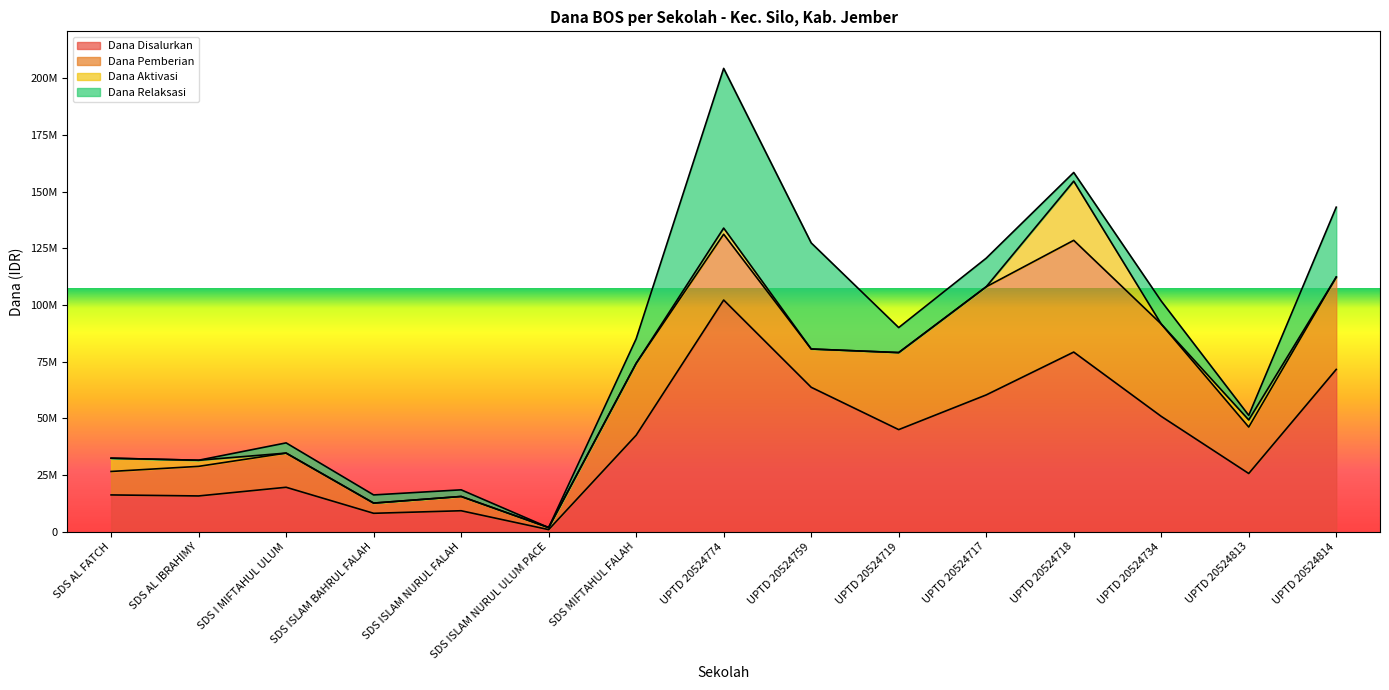

What is the total value across all series at UPTD 20524717?

120600000